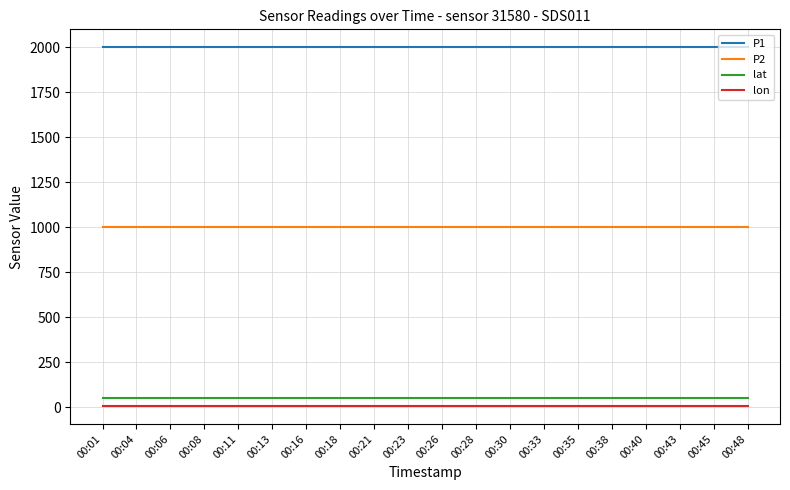

True or false: lon and P2 intersect in this chart.

False